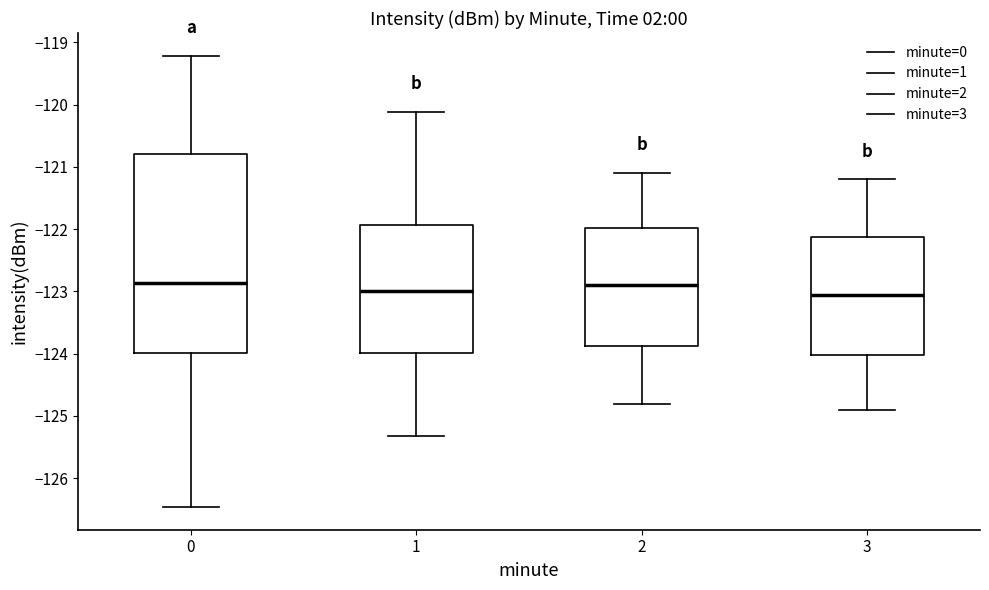

Comparing the boxes themselves (not the whiskers), which one is the tallest?

0